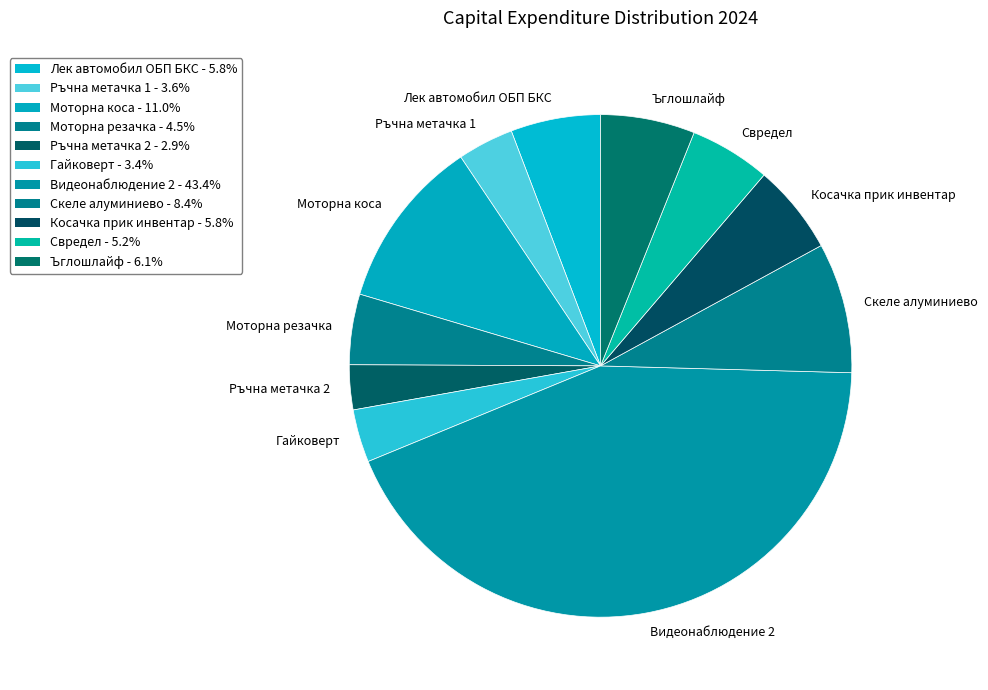

Is it true that Ръчна метачка 2 is 12% of the pie?

False